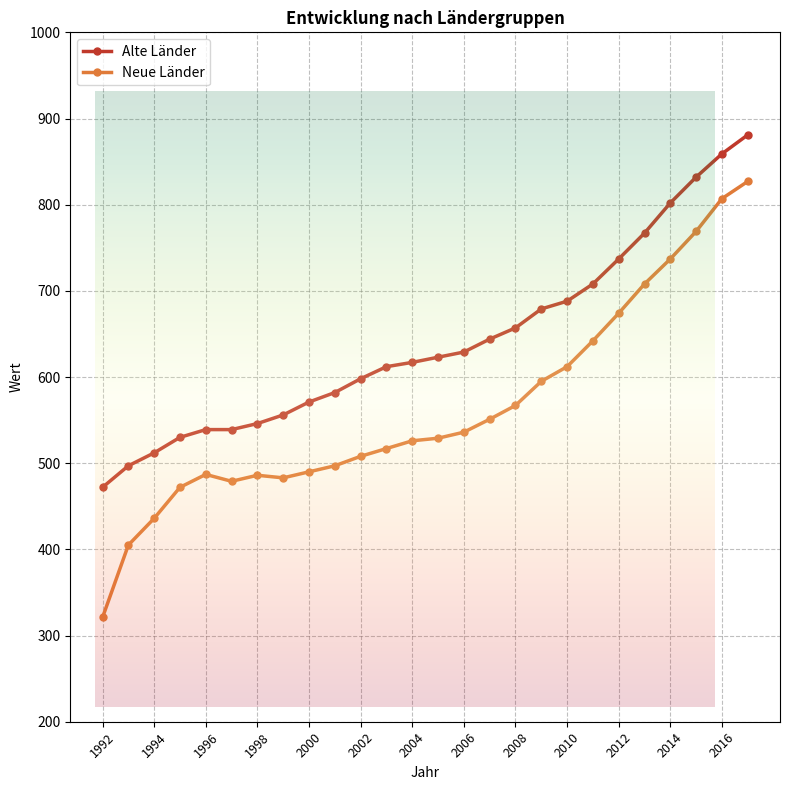

At which label is Neue Länder closest to 574?

2008